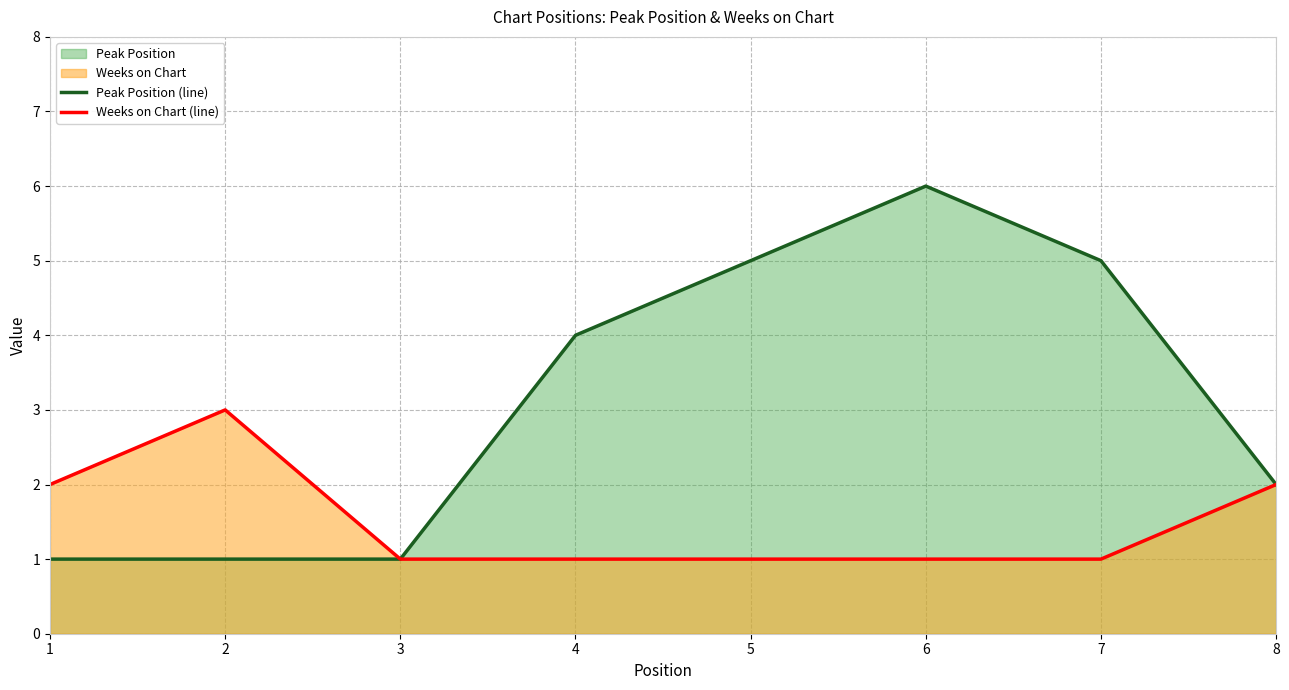

Which has a higher value, 1 or 8?

8